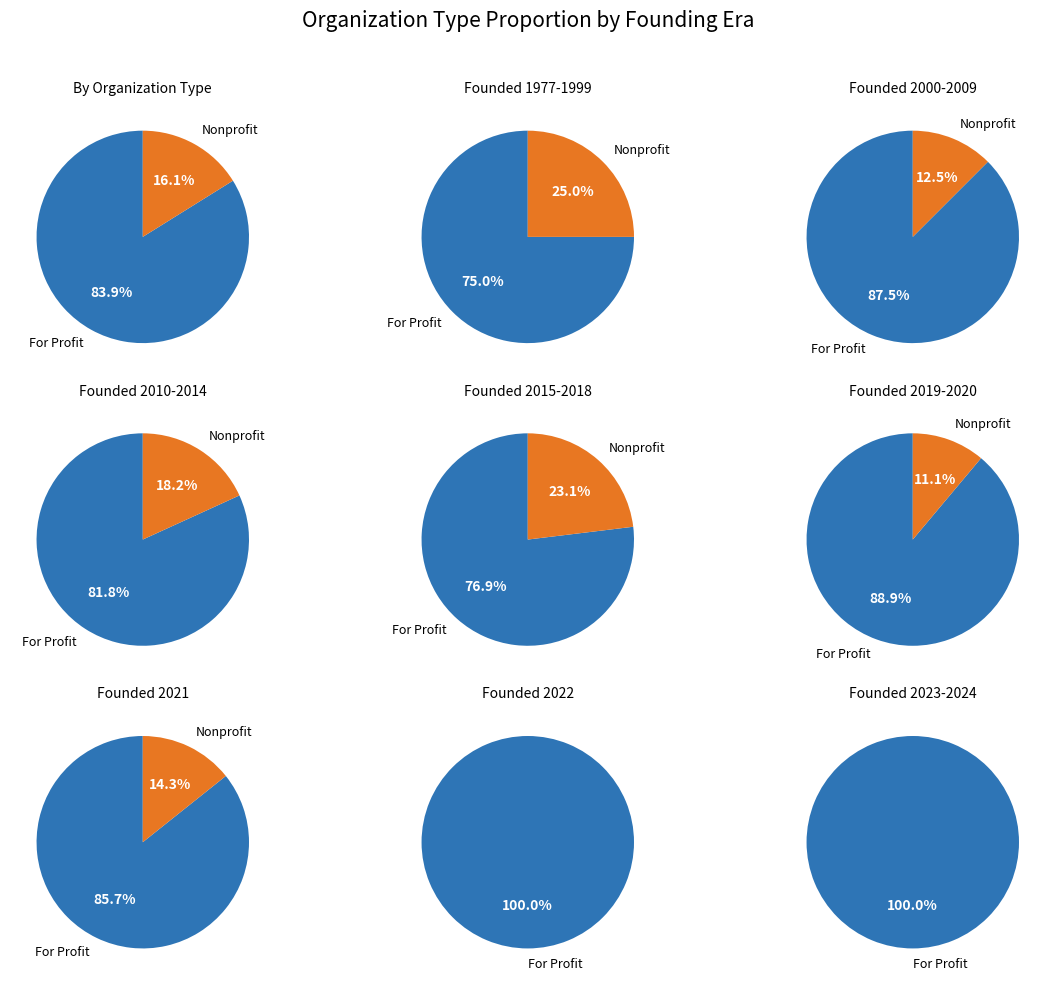

The Nonprofit slice represents 16% of the pie. True or false?

True